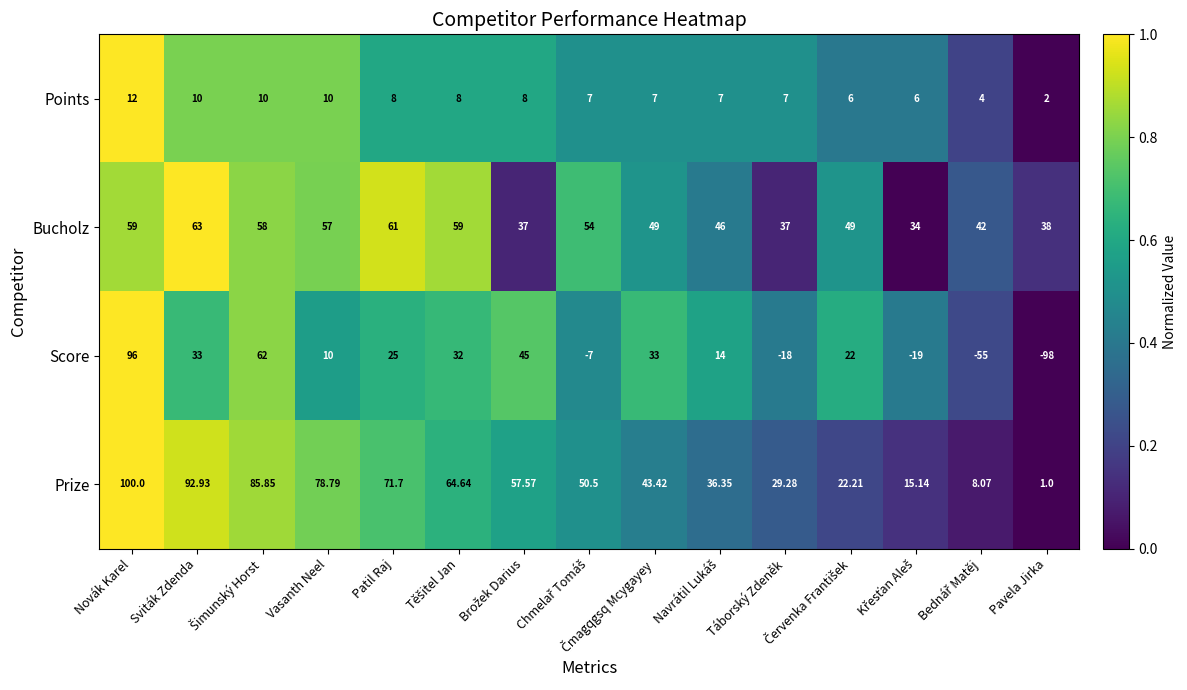

What is the total value across all series at Novák Karel?

267.0